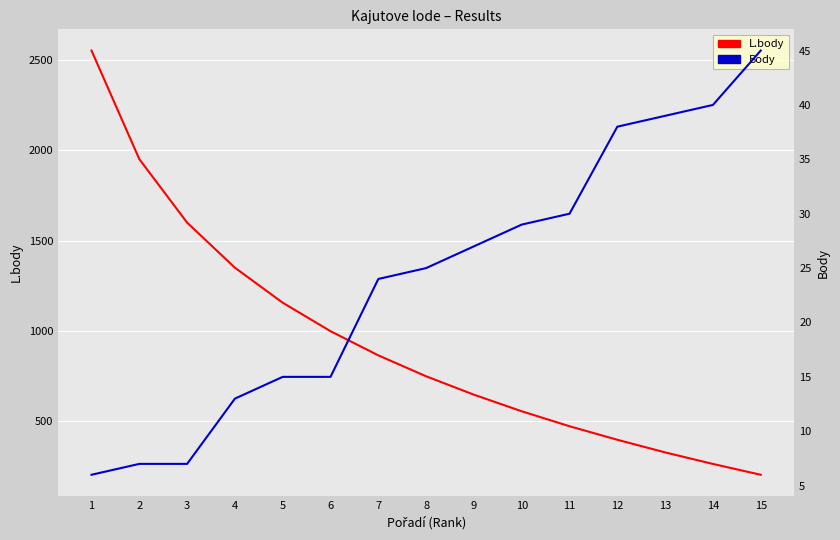

What is the sum of all L.body values?

14079